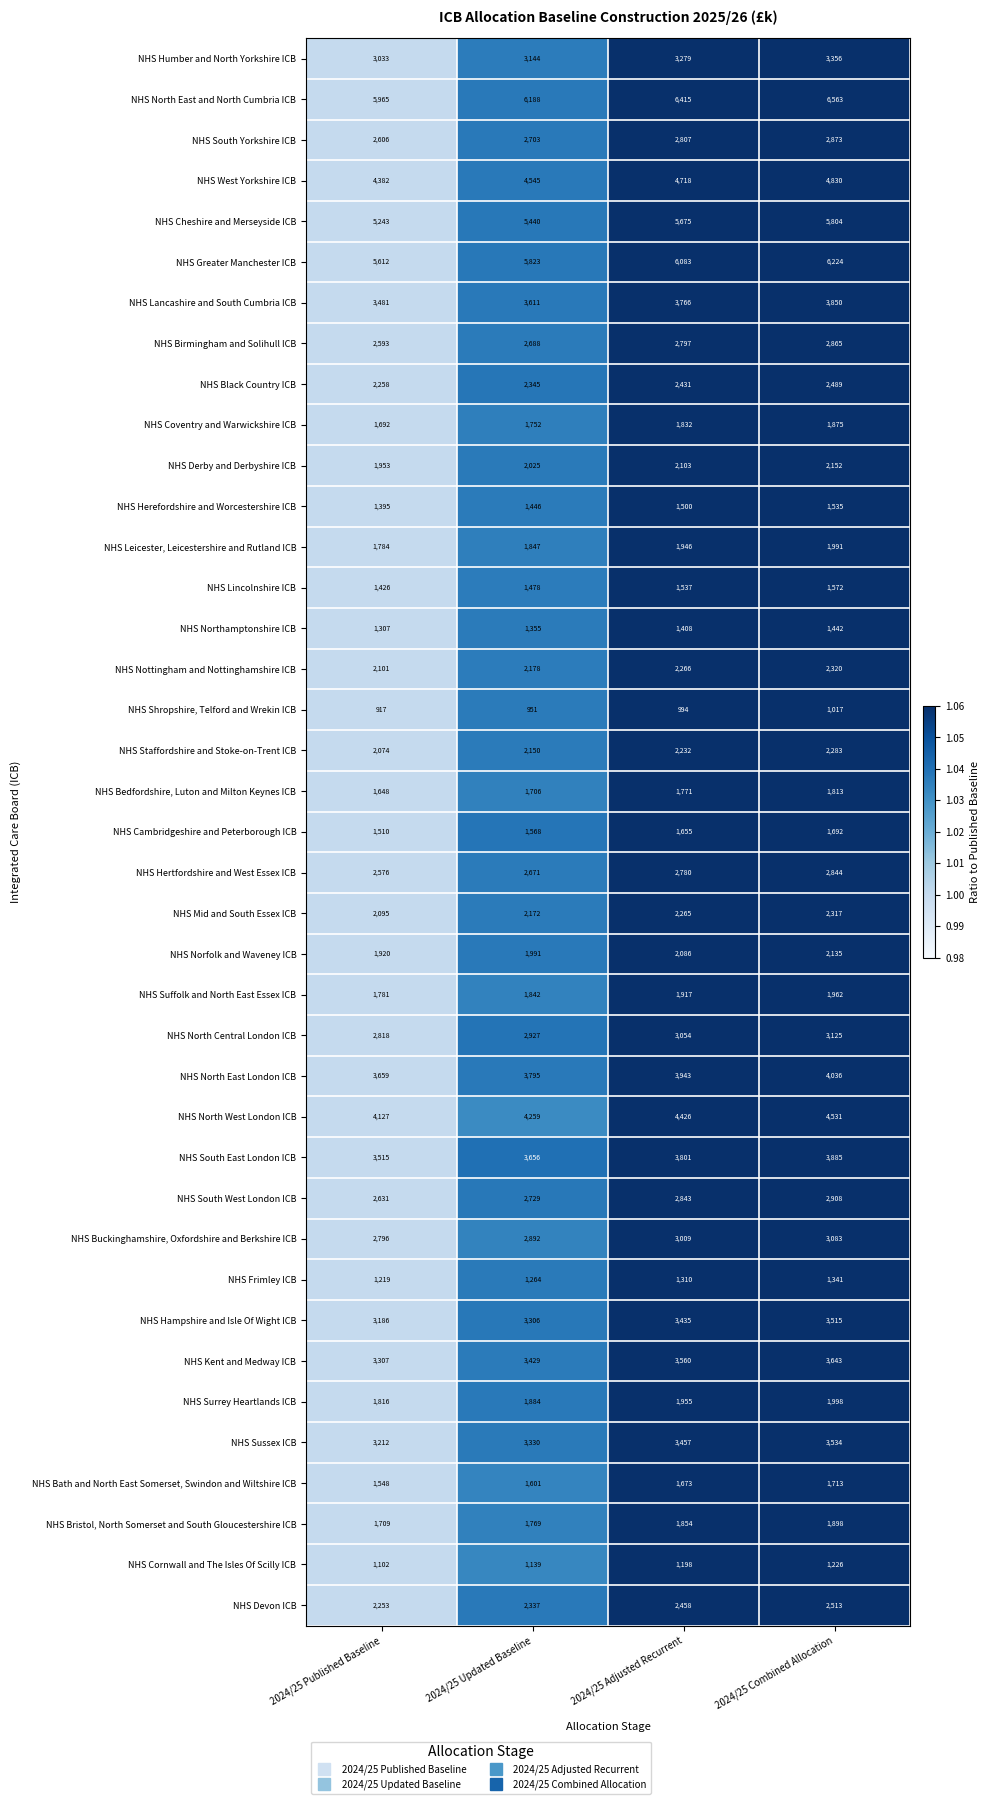

What is the maximum value shown in the chart?

6563